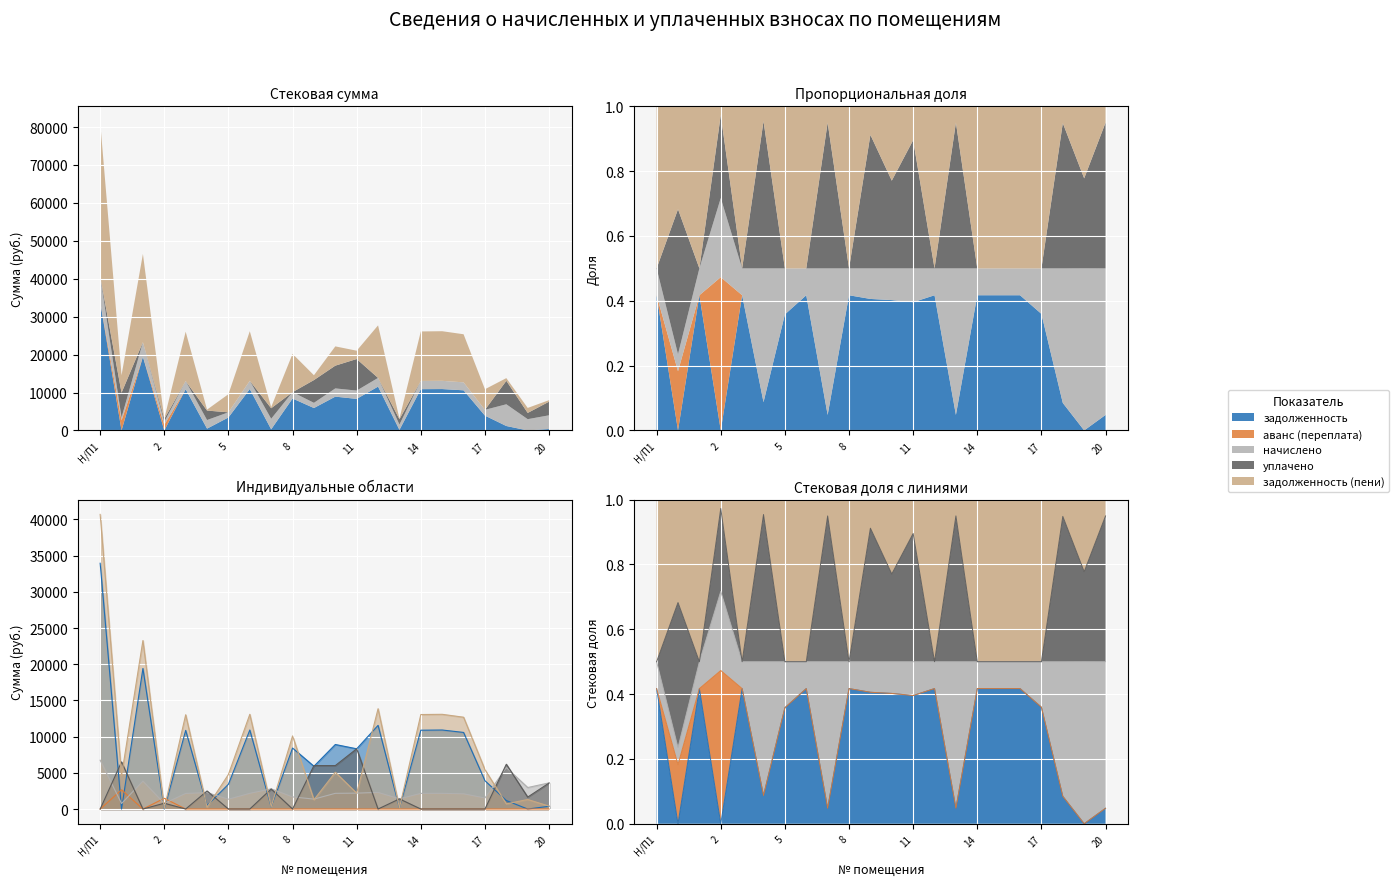

Where does the начислено series first go above 2168?

Н/П1